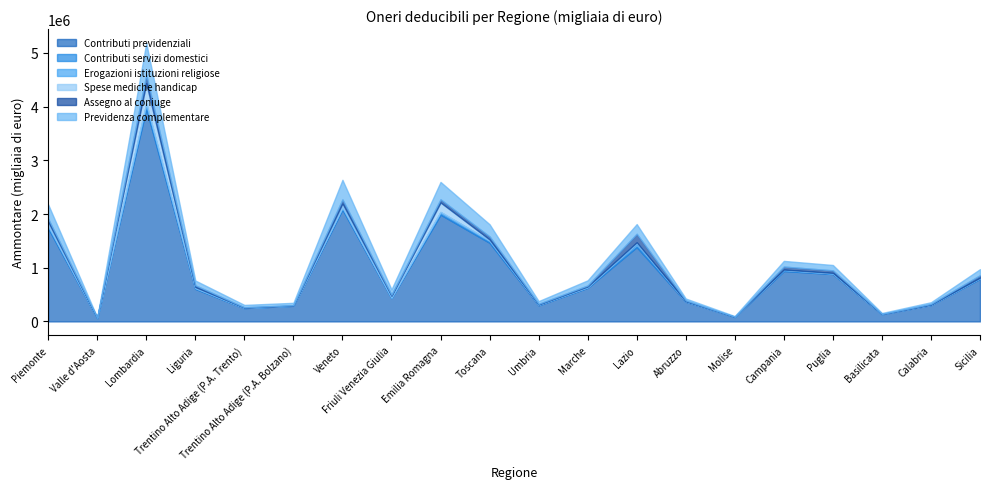

Reading right to left, extract all data points from this chart.

Contributi previdenziali: Sicilia=793563	Calabria=305688	Basilicata=133691	Puglia=883029	Campania=938874	Molise=82883	Abruzzo=367407	Lazio=1383840	Marche=626777	Umbria=301090	Toscana=1464145	Emilia Romagna=1988749	Friuli Venezia Giulia=434780	Veneto=2084767	Trentino Alto Adige (P.A. Bolzano)=291132	Trentino Alto Adige (P.A. Trento)=248423	Liguria=606050	Lombardia=3962804	Valle d'Aosta=62720	Piemonte=1734854
Contributi servizi domestici: Sicilia=13600	Calabria=4607	Basilicata=1231	Puglia=10815	Campania=20032	Molise=779	Abruzzo=5201	Lazio=66291	Marche=11780	Umbria=9585	Toscana=38946	Emilia Romagna=48113	Friuli Venezia Giulia=8925	Veneto=36726	Trentino Alto Adige (P.A. Bolzano)=2780	Trentino Alto Adige (P.A. Trento)=3178	Liguria=15940	Lombardia=91023	Valle d'Aosta=1157	Piemonte=42773
Erogazioni istituzioni religiose: Sicilia=1000	Calabria=360	Basilicata=103	Puglia=731	Campania=863	Molise=56	Abruzzo=208	Lazio=3425	Marche=346	Umbria=162	Toscana=1381	Emilia Romagna=1554	Friuli Venezia Giulia=530	Veneto=1676	Trentino Alto Adige (P.A. Bolzano)=166	Trentino Alto Adige (P.A. Trento)=225	Liguria=838	Lombardia=5263	Valle d'Aosta=89	Piemonte=2727
Spese mediche handicap: Sicilia=5575	Calabria=1575	Basilicata=508	Puglia=9142	Campania=5619	Molise=357	Abruzzo=2224	Lazio=19513	Marche=11383	Umbria=2984	Toscana=21291	Emilia Romagna=176963	Friuli Venezia Giulia=31950	Veneto=73012	Trentino Alto Adige (P.A. Bolzano)=474	Trentino Alto Adige (P.A. Trento)=3950	Liguria=17360	Lombardia=378155	Valle d'Aosta=1368	Piemonte=73353
Assegno al coniuge: Sicilia=46801	Calabria=11890	Basilicata=3287	Puglia=47161	Campania=55789	Molise=2511	Abruzzo=13843	Lazio=158739	Marche=18339	Umbria=12671	Toscana=56330	Emilia Romagna=58048	Friuli Venezia Giulia=21032	Veneto=75428	Trentino Alto Adige (P.A. Bolzano)=6394	Trentino Alto Adige (P.A. Trento)=7054	Liguria=32119	Lombardia=153122	Valle d'Aosta=1677	Piemonte=56658
Previdenza complementare: Sicilia=112752	Calabria=32954	Basilicata=17691	Puglia=99544	Campania=105708	Molise=12482	Abruzzo=37022	Lazio=180258	Marche=96595	Umbria=51456	Toscana=226872	Emilia Romagna=324311	Friuli Venezia Giulia=99623	Veneto=365136	Trentino Alto Adige (P.A. Bolzano)=45324	Trentino Alto Adige (P.A. Trento)=44443	Liguria=89035	Lombardia=594173	Valle d'Aosta=7716	Piemonte=267581